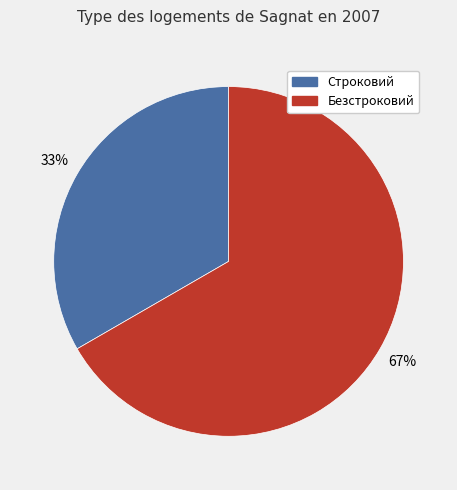

To the nearest percent, what percentage of the pie is Безстроковий?

67%